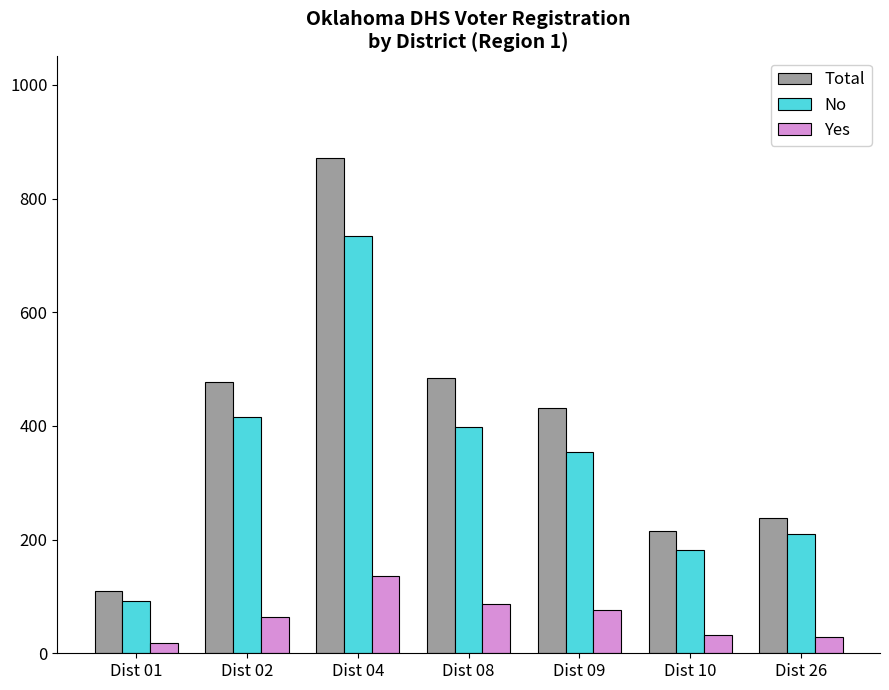

What is the difference between the highest and lowest values at Dist 08?

398